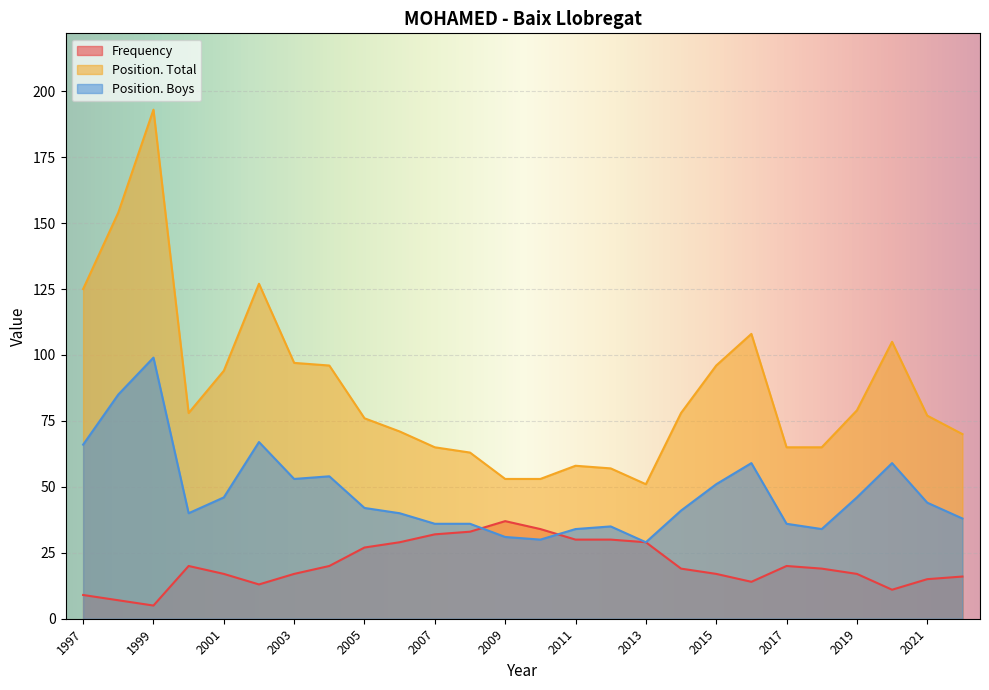

What is the difference between the highest and lowest values at 2019?

62